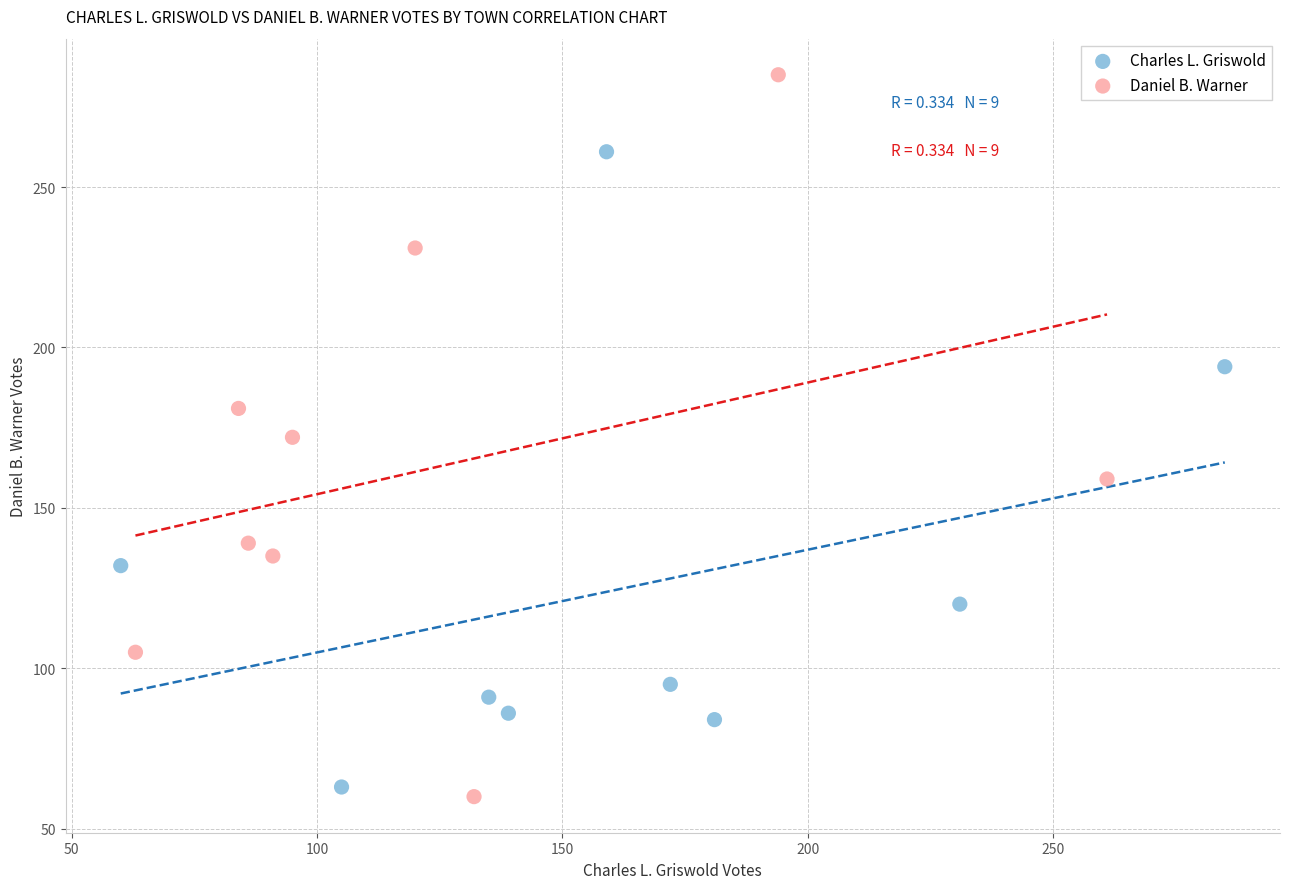

Which series contains the highest Y value?

Daniel B. Warner